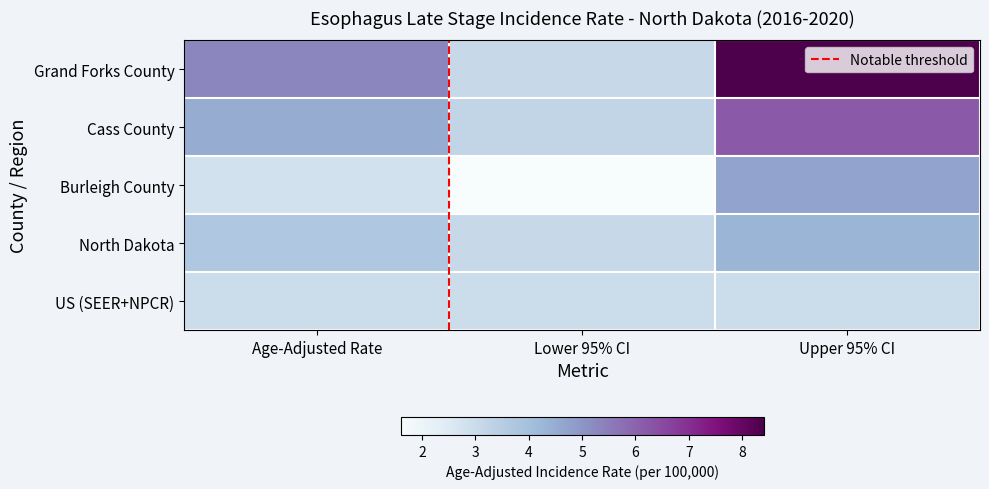

What is the difference between the Grand Forks County values at Age-Adjusted Rate and Lower 95% CI?

2.2